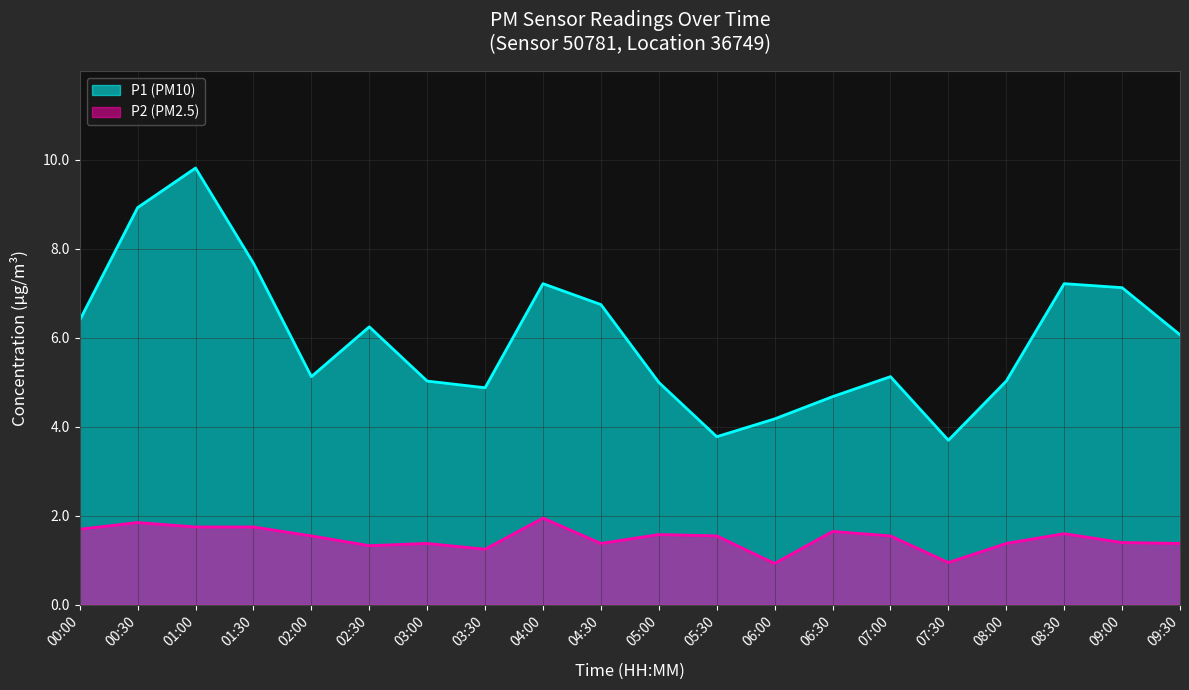

At which label is P1 closest to 6?

09:30